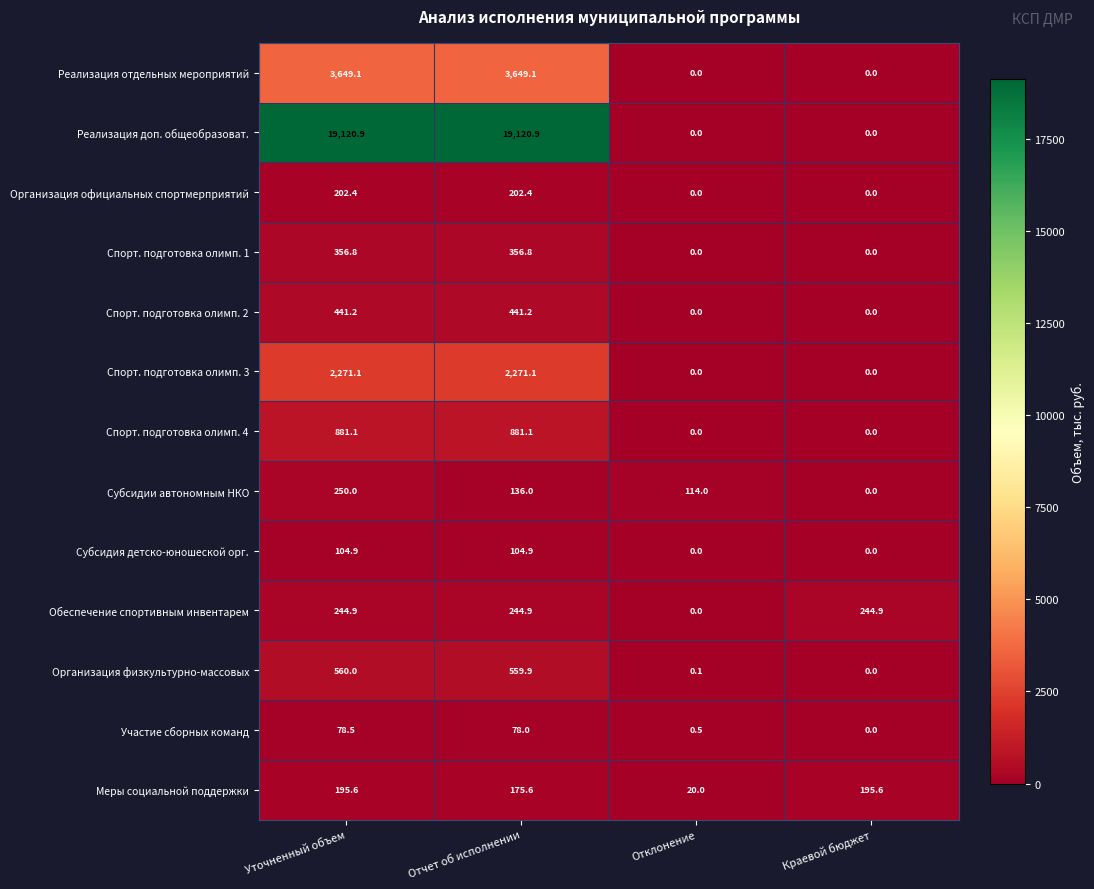

At which label does Меры социальной поддержки first exceed 195?

Уточненный объем